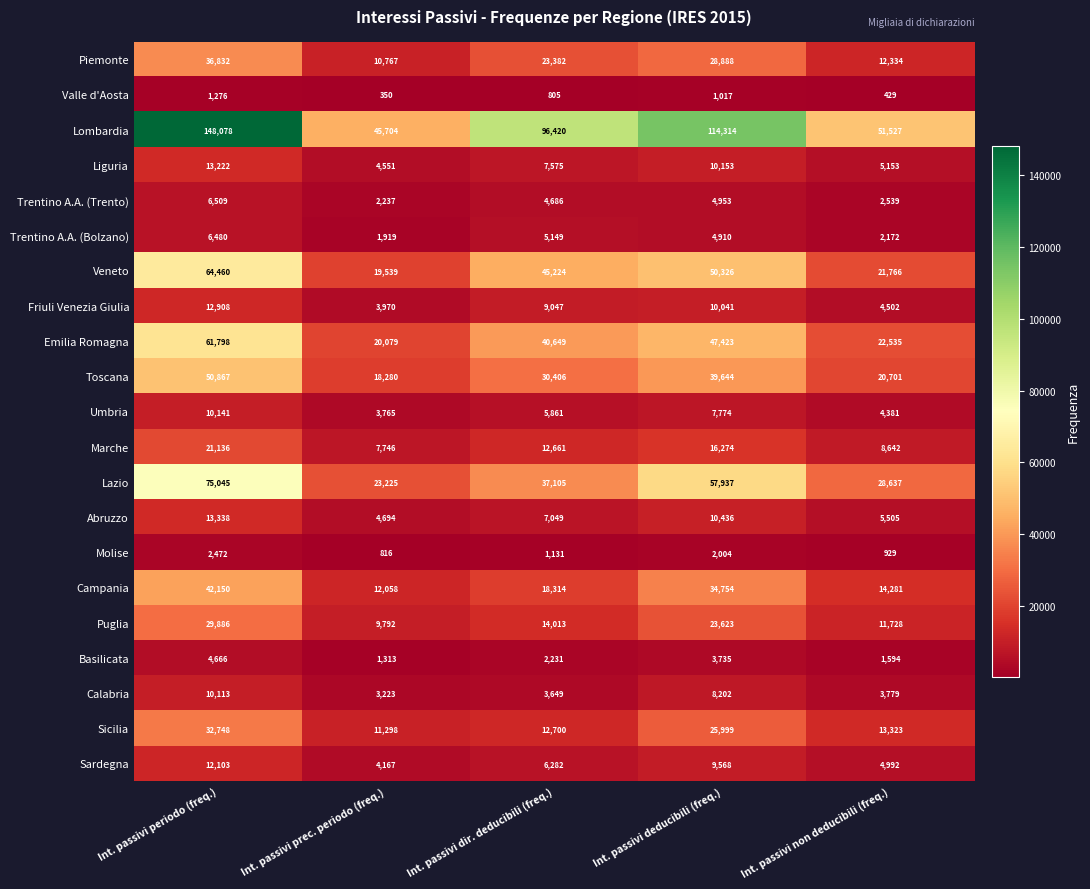

Which series changed the most between Int. passivi prec. periodo (freq.) and Int. passivi deducibili (freq.)?

Lombardia